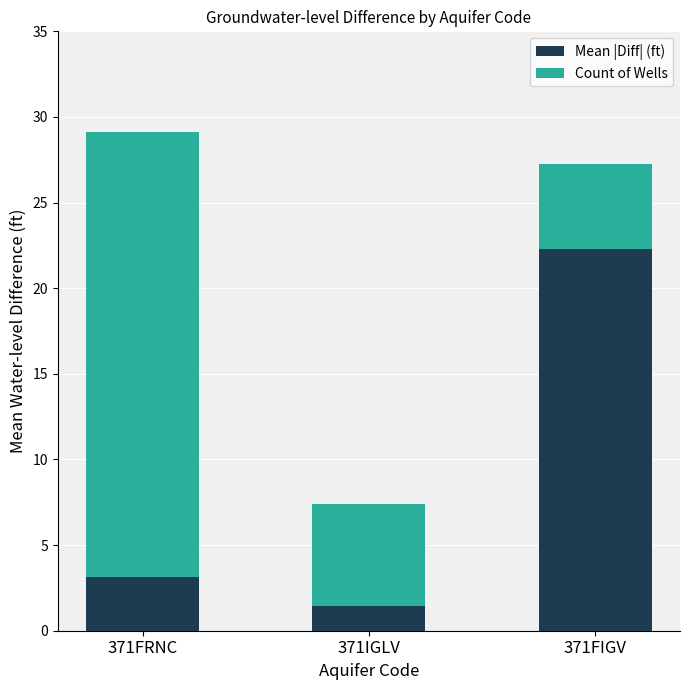

Is it true that Mean |Diff| (ft) equals 1.4 at 371IGLV?

True